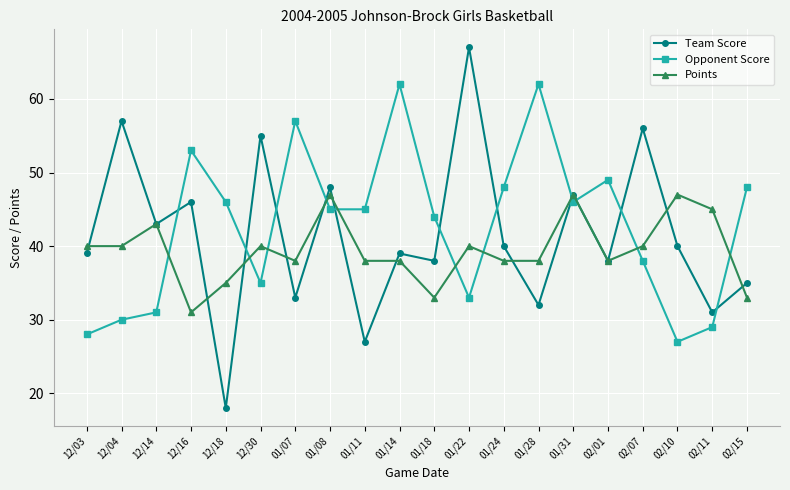

What is the value of the Opponent Score point at the 7th from the left?

57